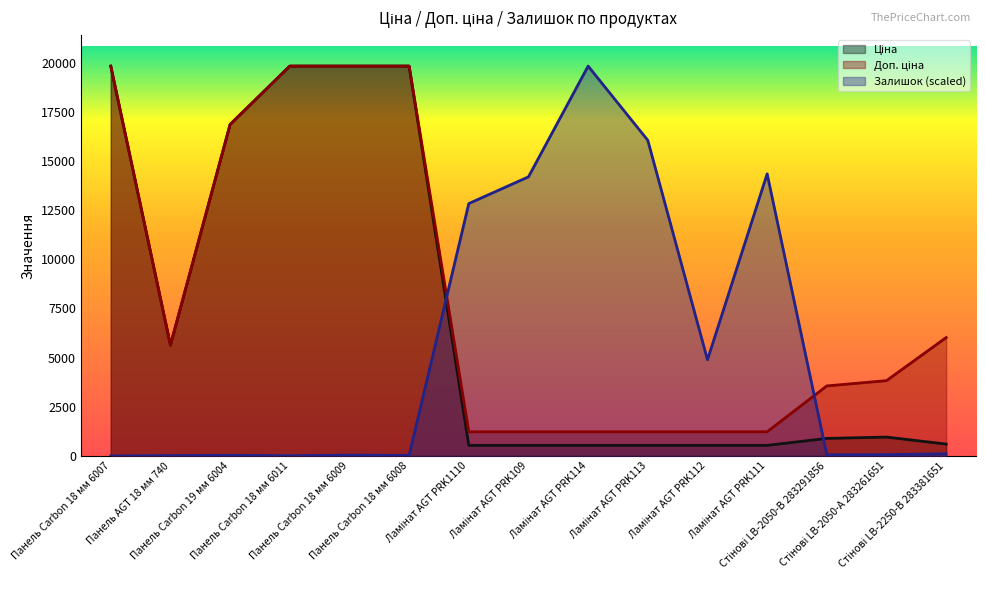

The value of Залишок at Ламінат AGT PRK114 is 19831.1. True or false?

True